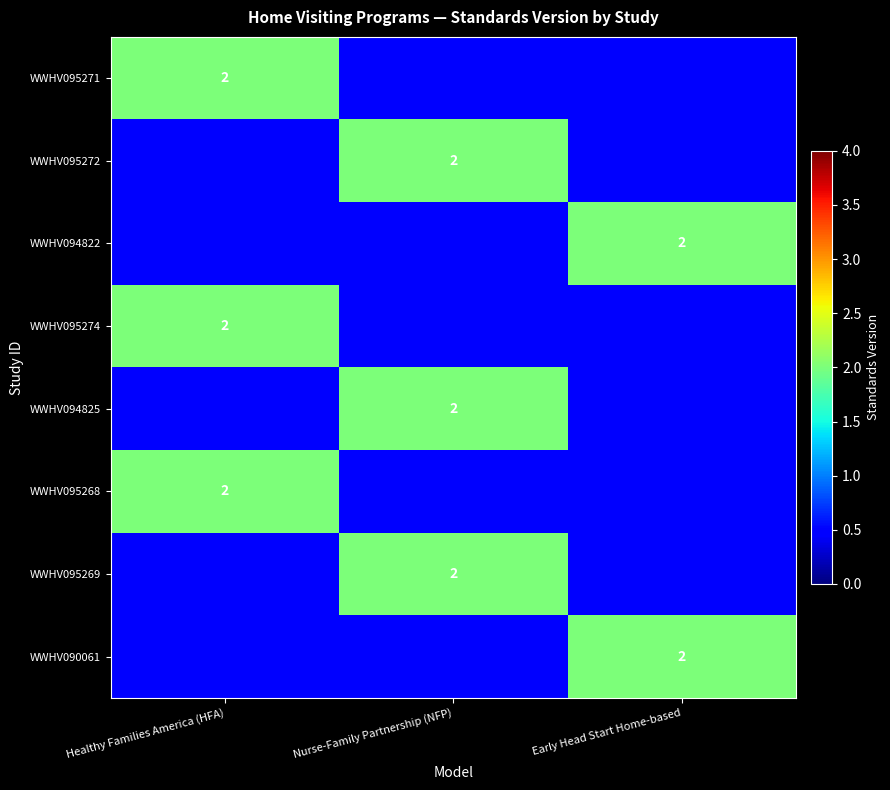

At which category does the chart reach its peak across all series?

Healthy Families America (HFA)